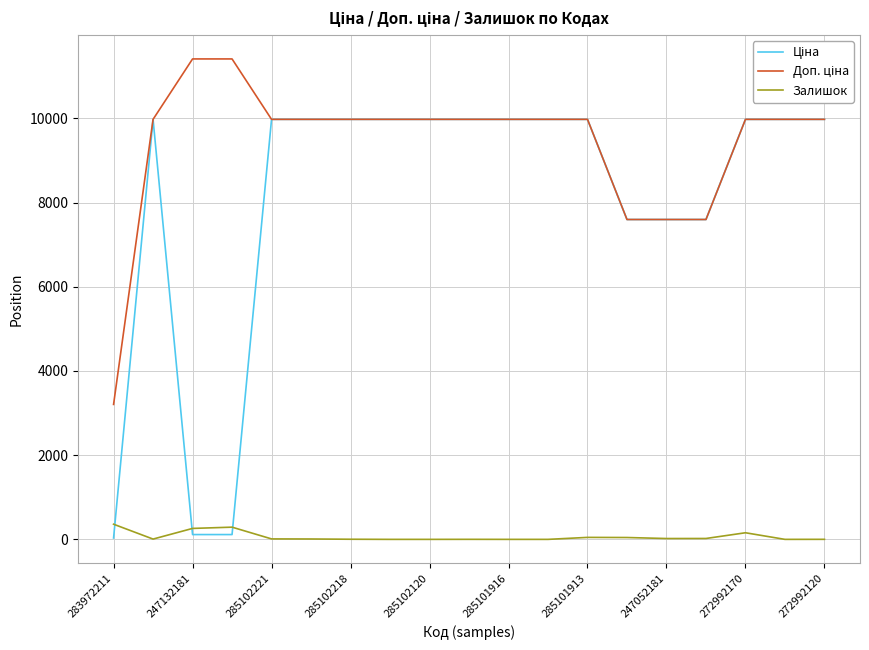

What is the highest value of the Залишок series?

360.0